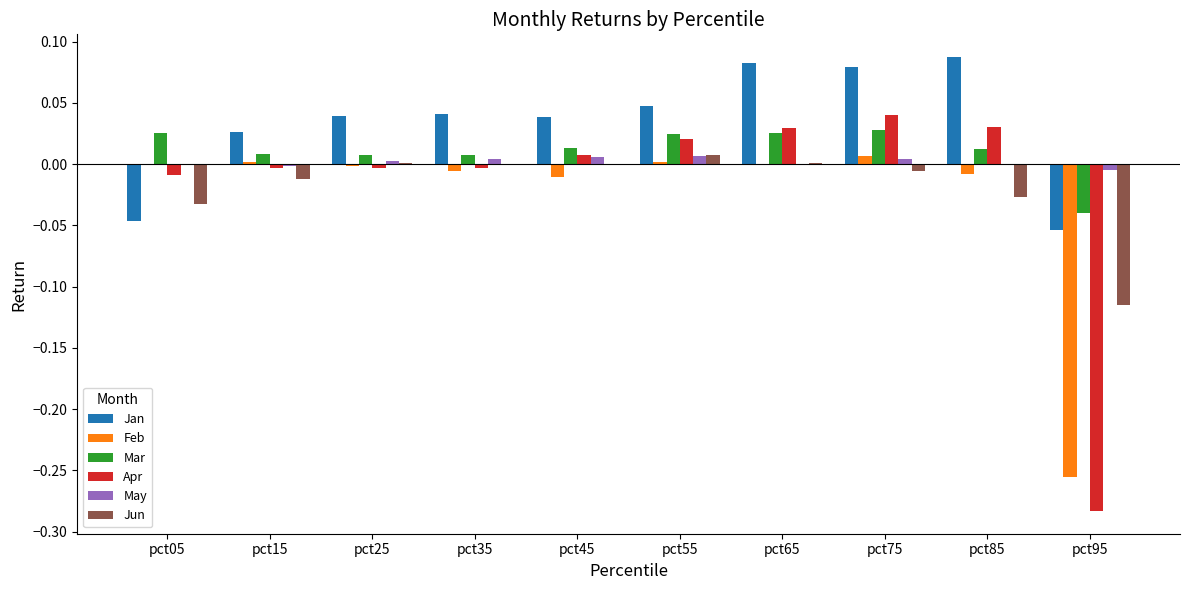

What are all the series names shown in the legend?

Jan, Feb, Mar, Apr, May, Jun